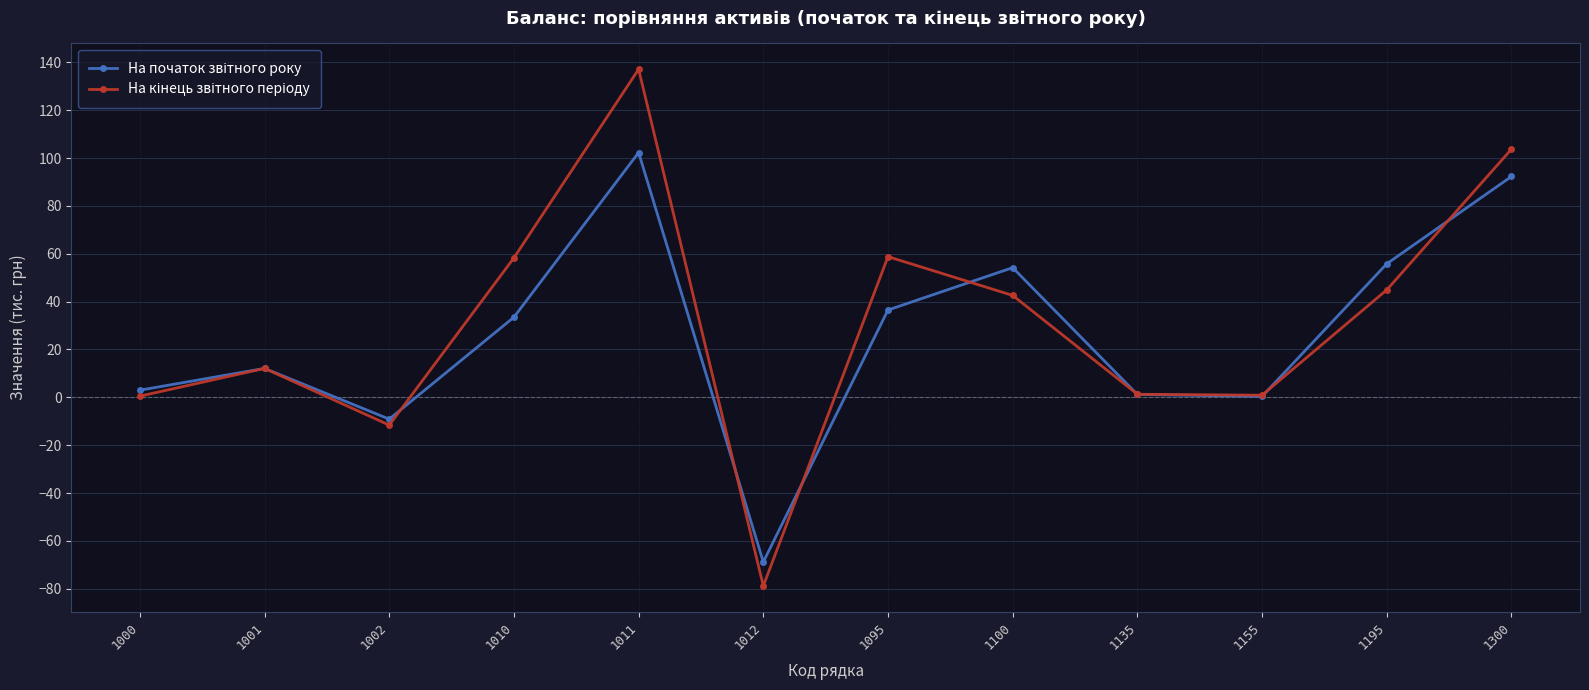

What is the spread (max minus min) of values at 1100?

11.6